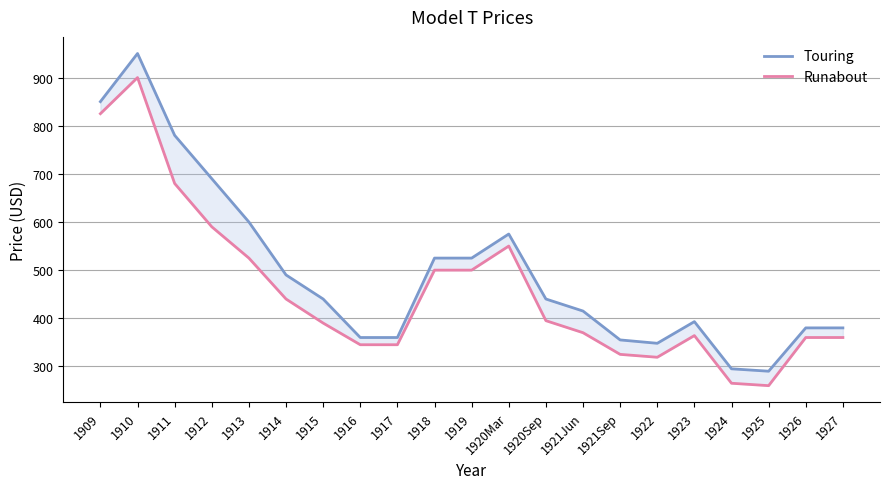

The value of Runabout at 1920Mar is 971. True or false?

False